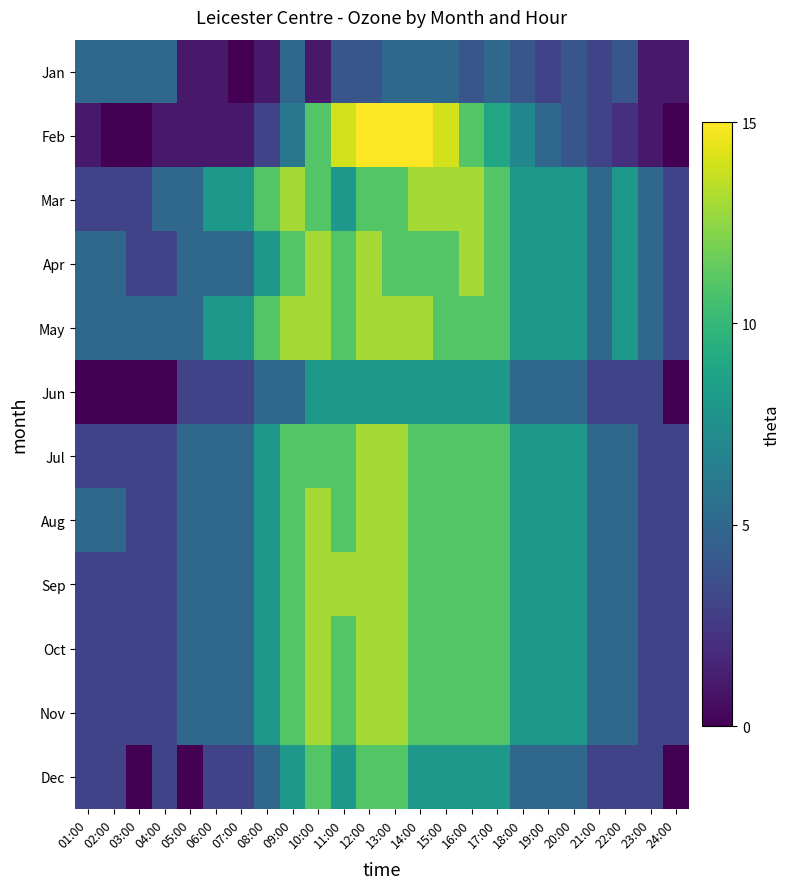

How many distinct data groups are displayed?

12